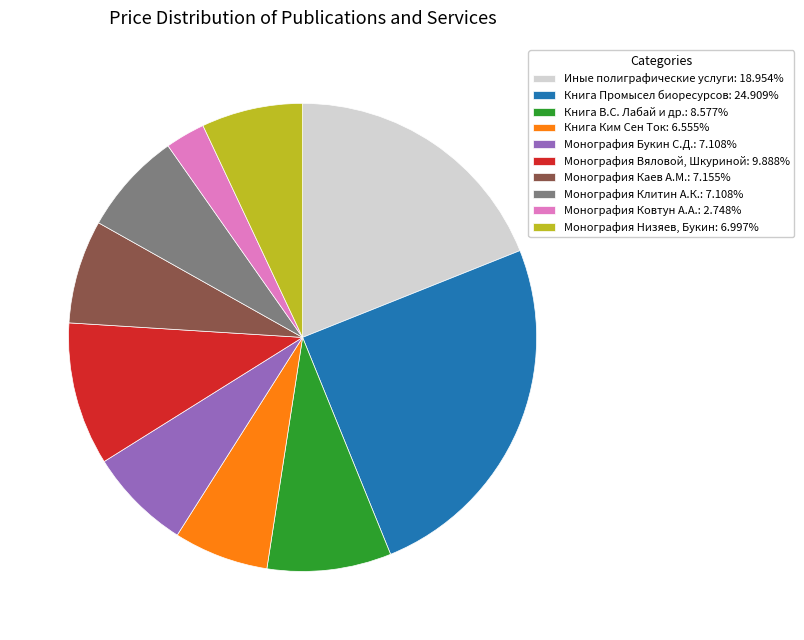

Is there any slice that represents more than half of the pie?

No